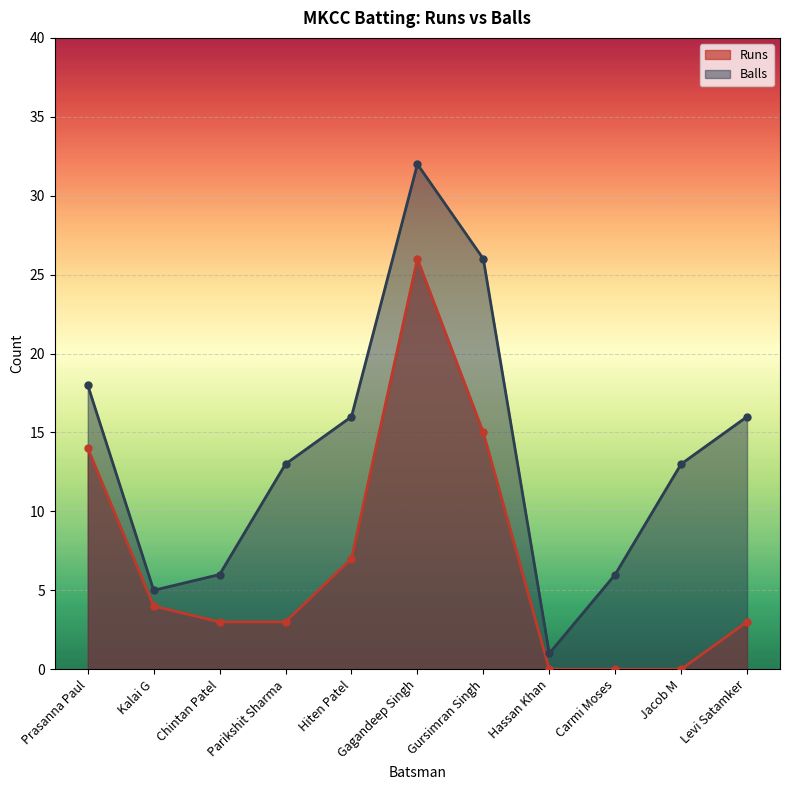

Rank the series at Parikshit Sharma from lowest to highest value.

Runs, Balls